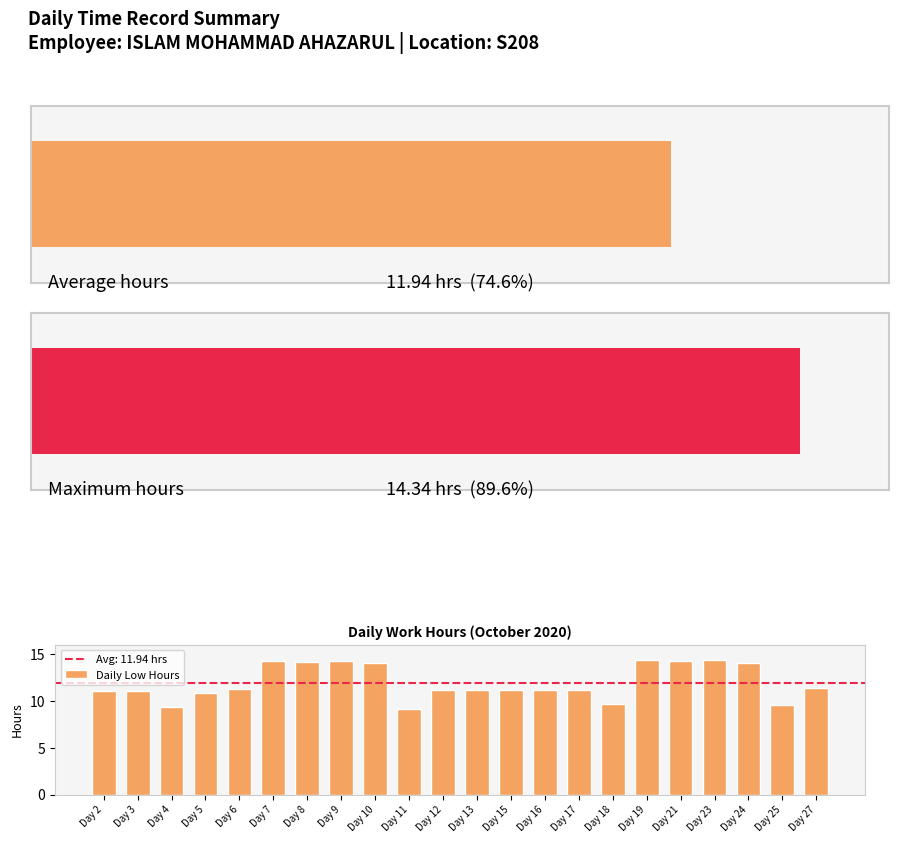

What is the value of the 2nd bar from the left?

11.1